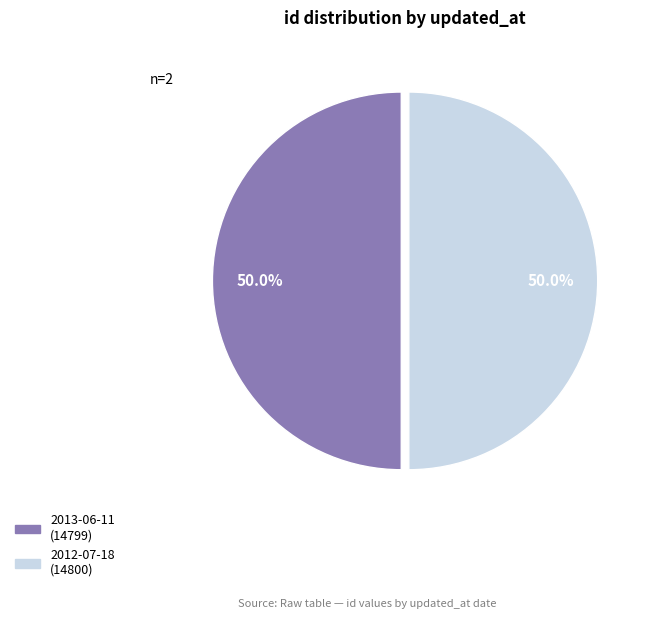

To the nearest percent, what portion does 2013-06-11 represent?

50%